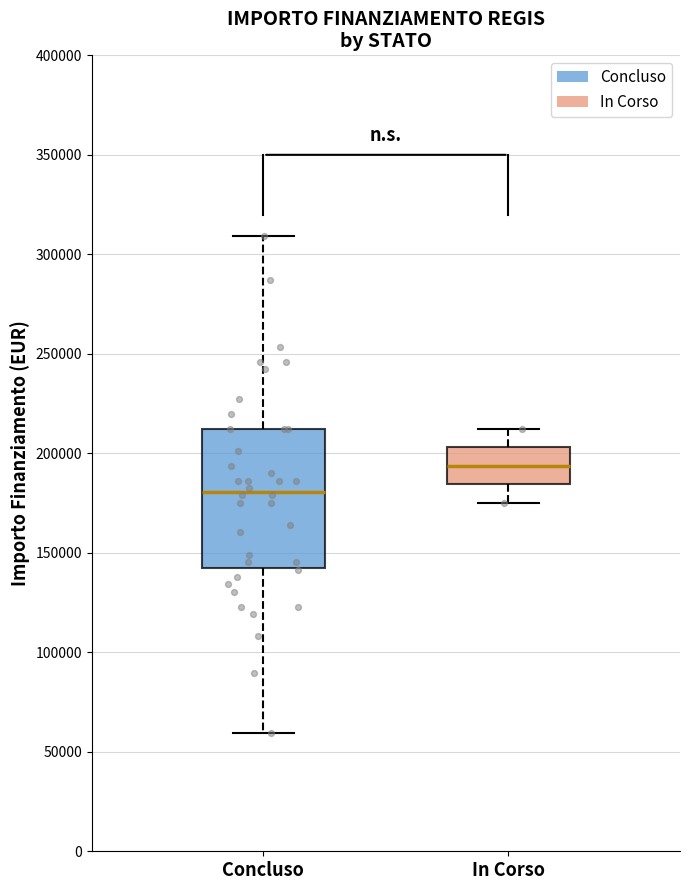

Reading left to right, transcribe this box plot: for each box, give where its median line is, the range the box spans, and where its two whiskers end, as read against the y-axis. The values are not printed on the chart, so give them approximately, as read against the axis.

Concluso: median 180000, box 145000 to 210000, whiskers 60000 to 310000
In Corso: median 195000, box 185000 to 205000, whiskers 175000 to 210000